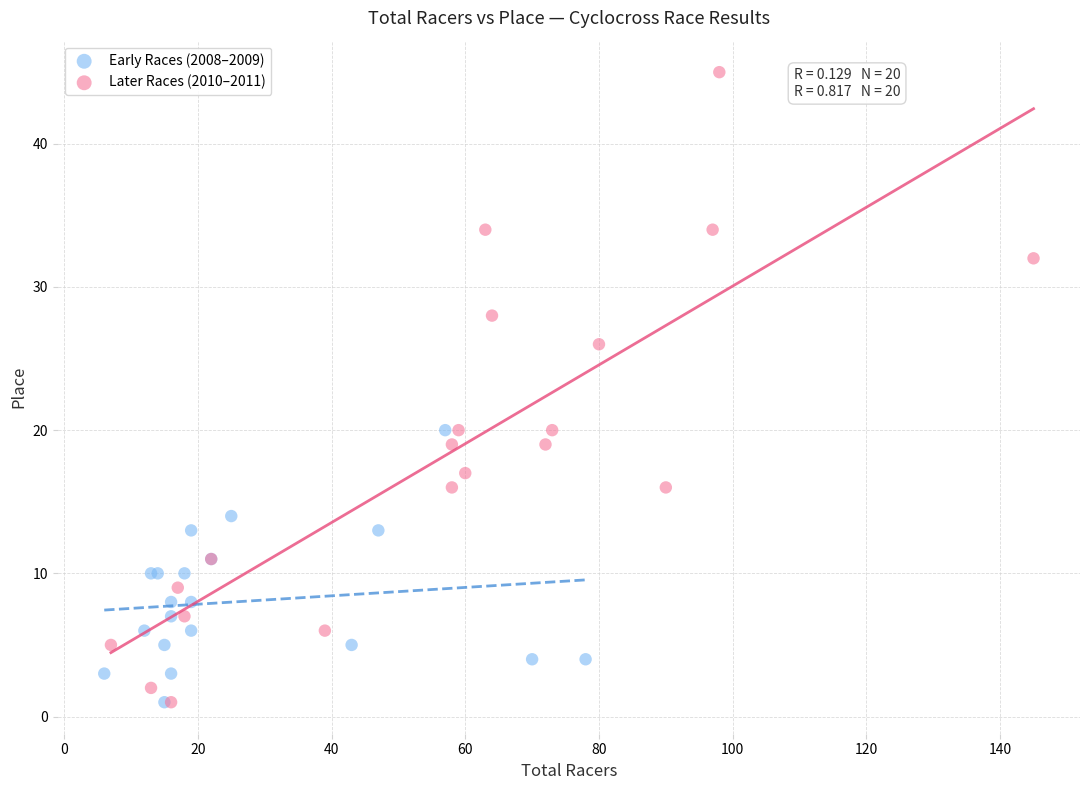

What are all the series names shown in the legend?

Early Races (2008–2009), Later Races (2010–2011)